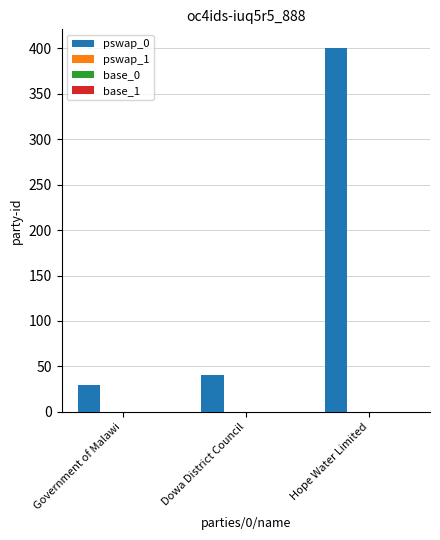

What is the value of the 1st bar from the left?

30